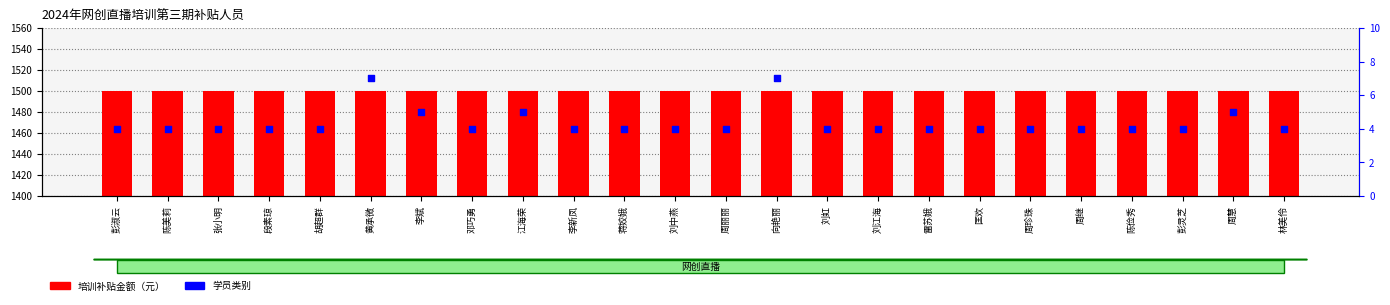

At which category is the sum across all series the highest?

黄承微